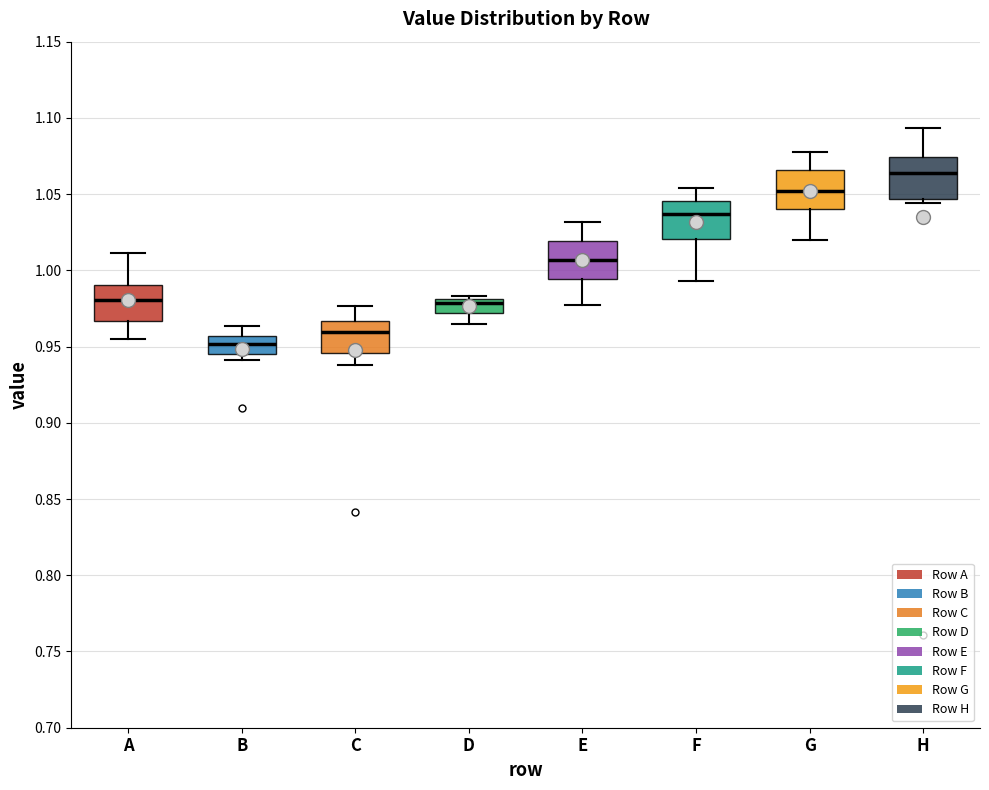

Where does the lower whisker of the box for D end on the y-axis? The values are not printed on the chart, so give them approximately, as read against the axis.

0.965